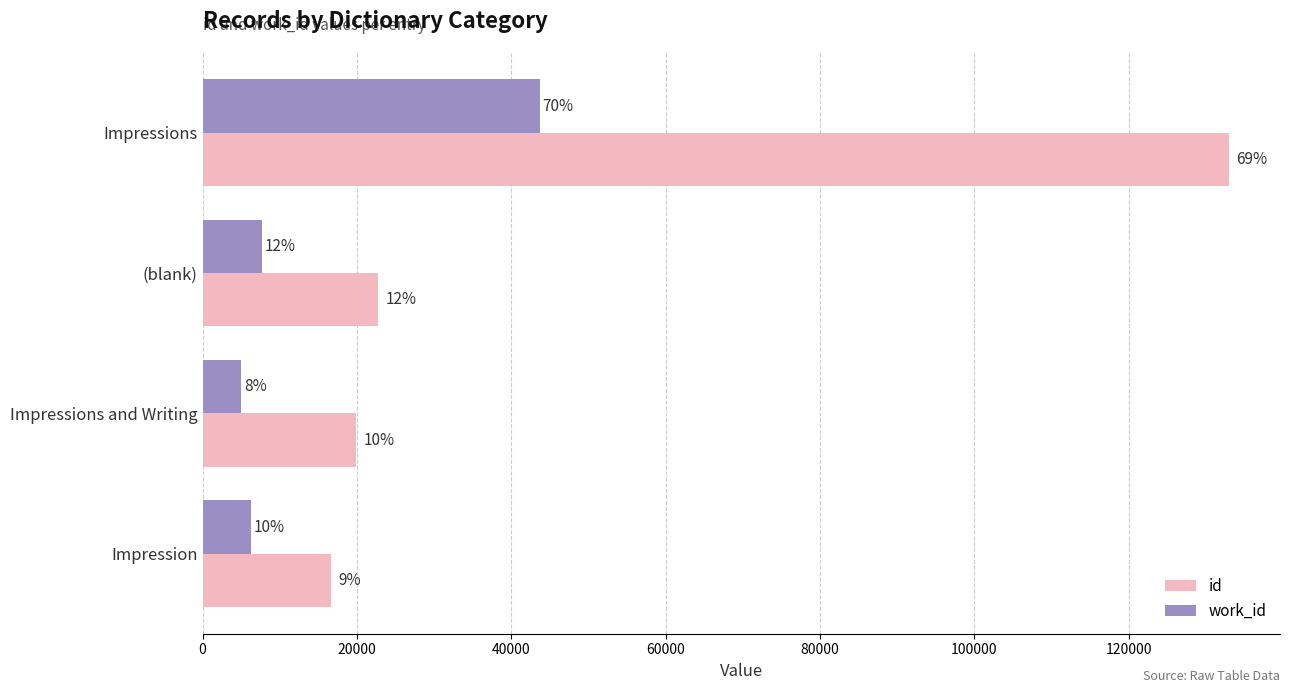

What are all the series names shown in the legend?

id, work_id